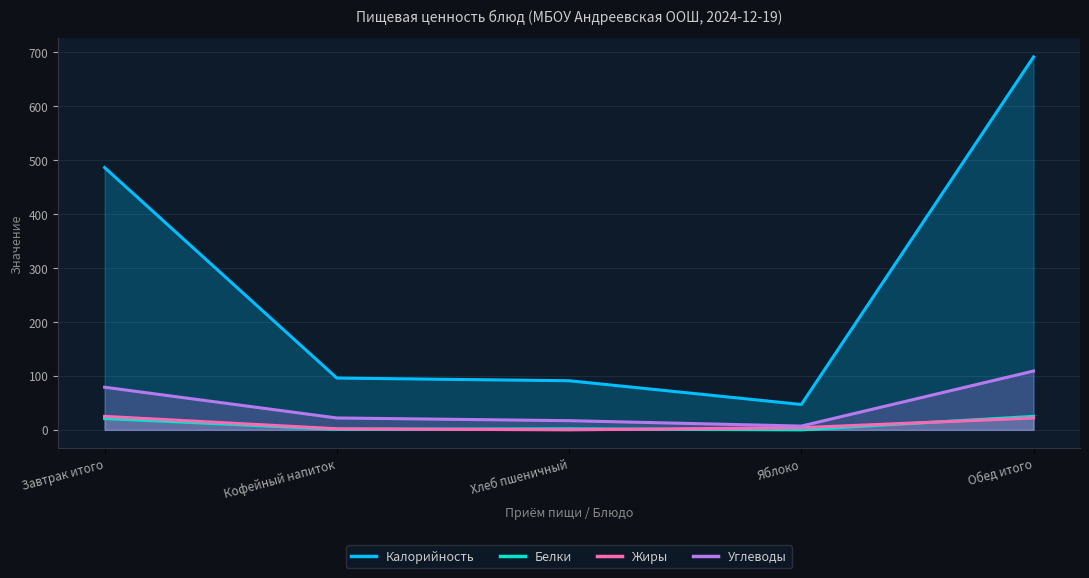

How many interior local valleys does the Белки series have?

2